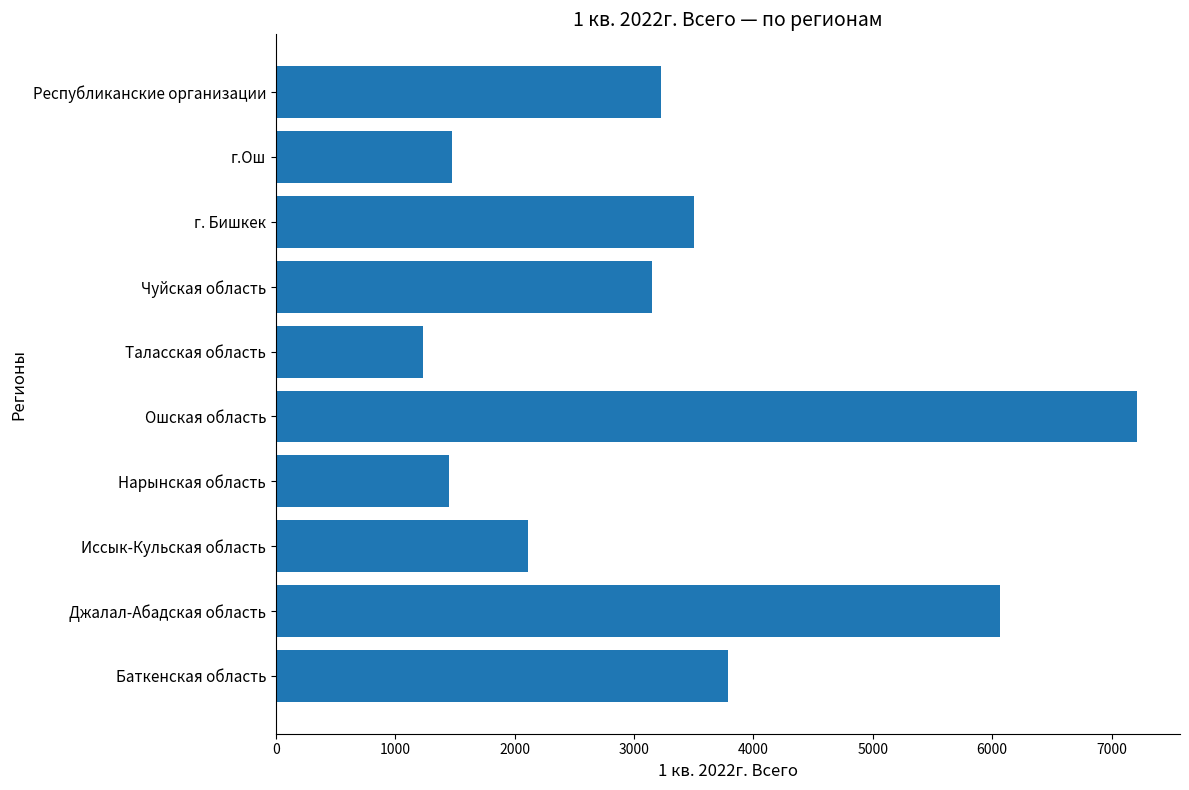

What is the difference between the values at Ошская область and Республиканские организации?

3985